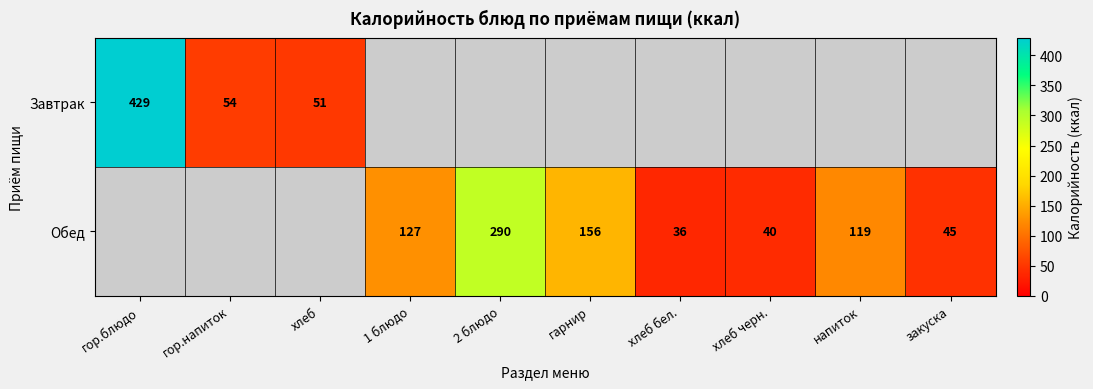

Which category has the lowest value across all series?

хлеб бел.